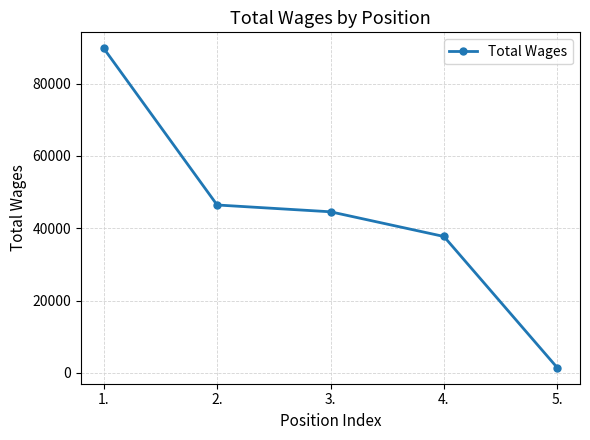

Reading left to right, list all the values displayed in this chart.

89796	46441	44557	37726	1401